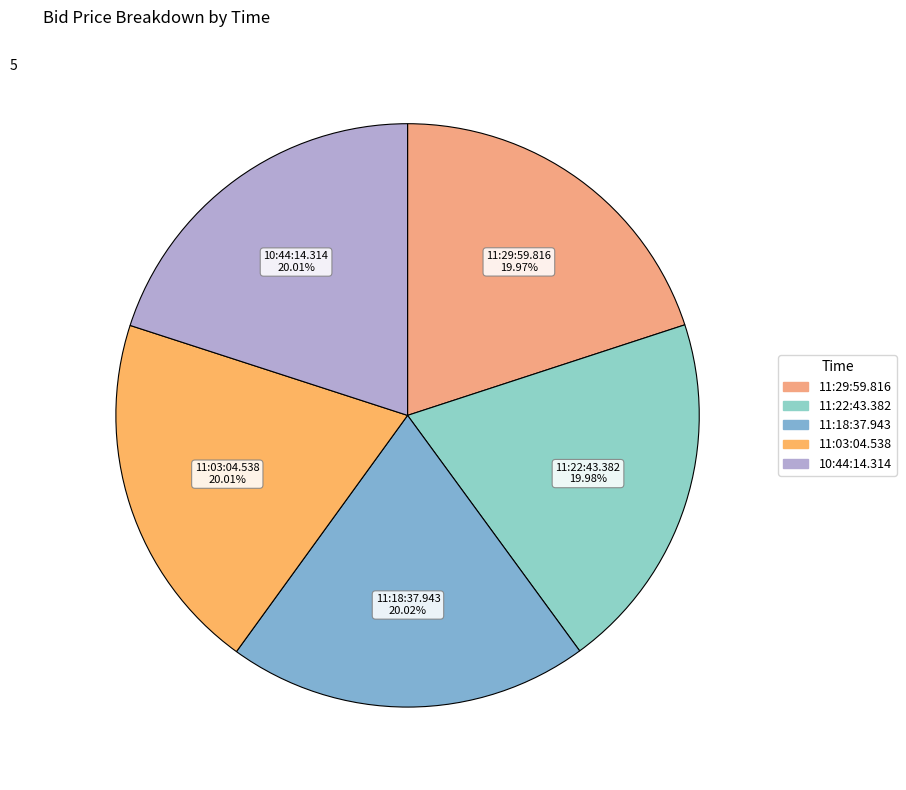

Does any single category account for the majority?

No